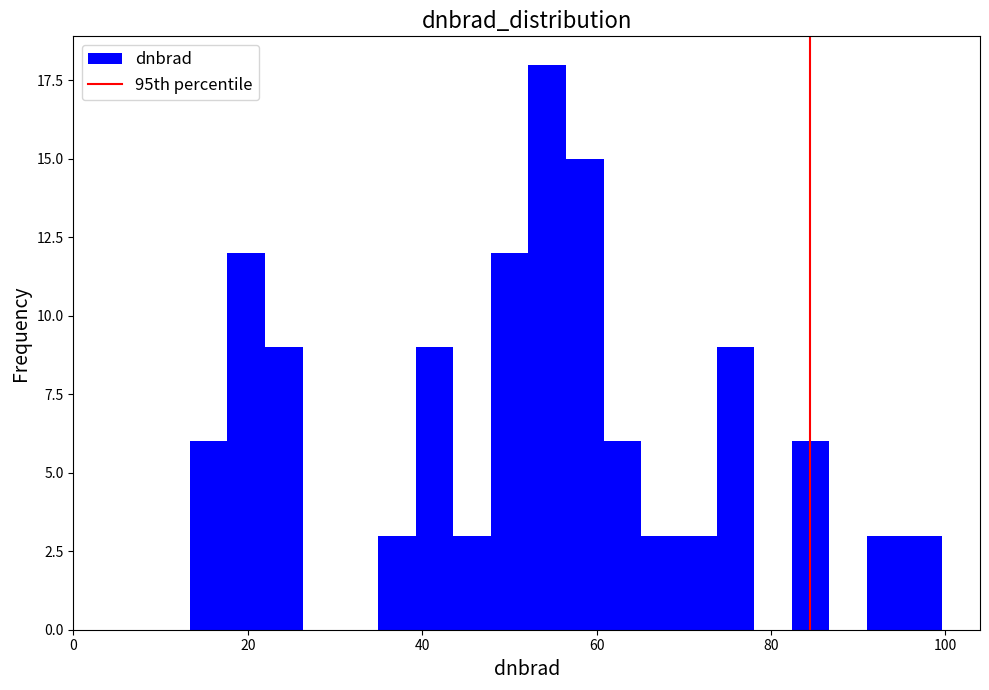

Read against the x-axis, roughly where is the centre of the tallest bar?

54